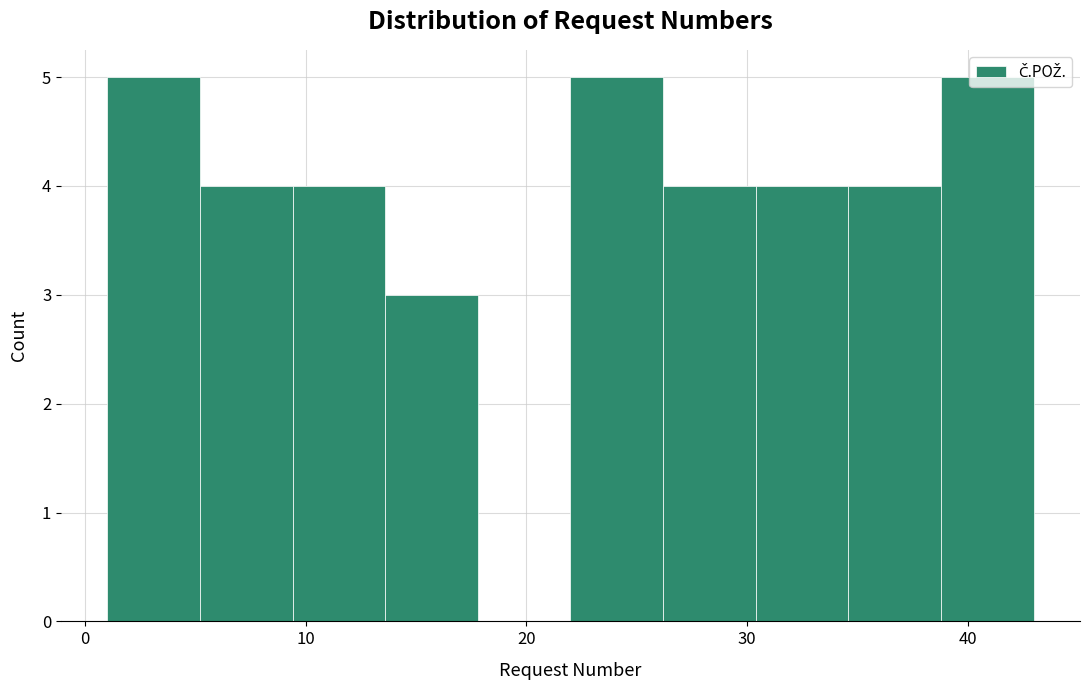

How tall is the bar that spans 13.6 to 17.8 on the x-axis? Neither the bar edges nor the heights are printed on the chart, so give them approximately, as read against the axes.

3